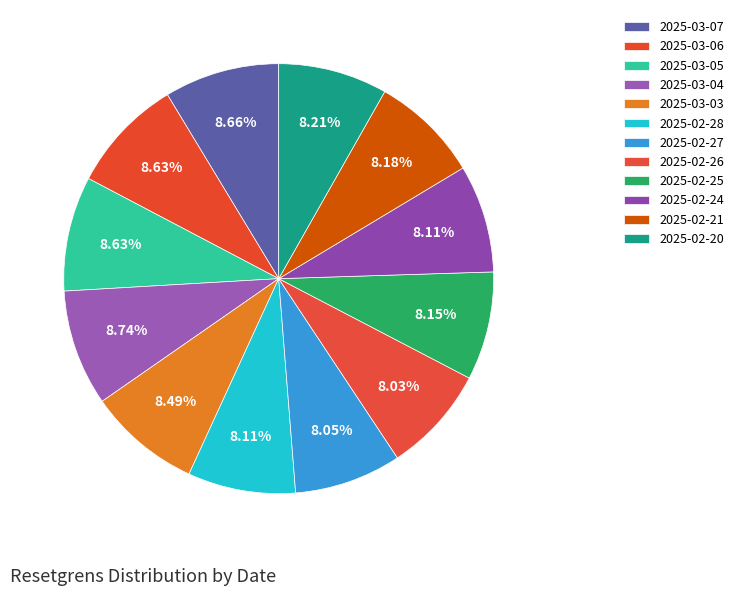

What percentage is the 2025-02-26 slice, to the nearest percent?

8%